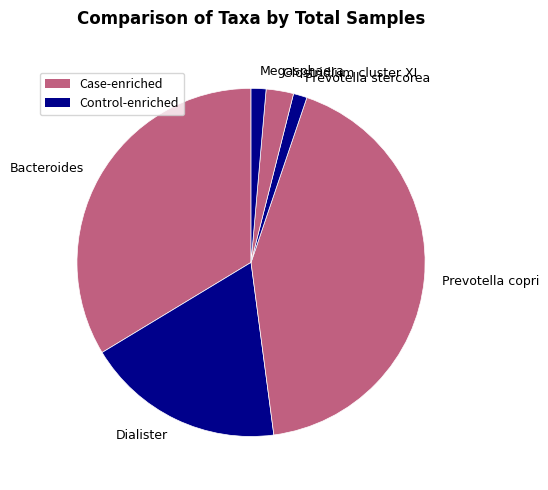

Do Bacteroides and Megasphaera together represent more than half of the pie?

No